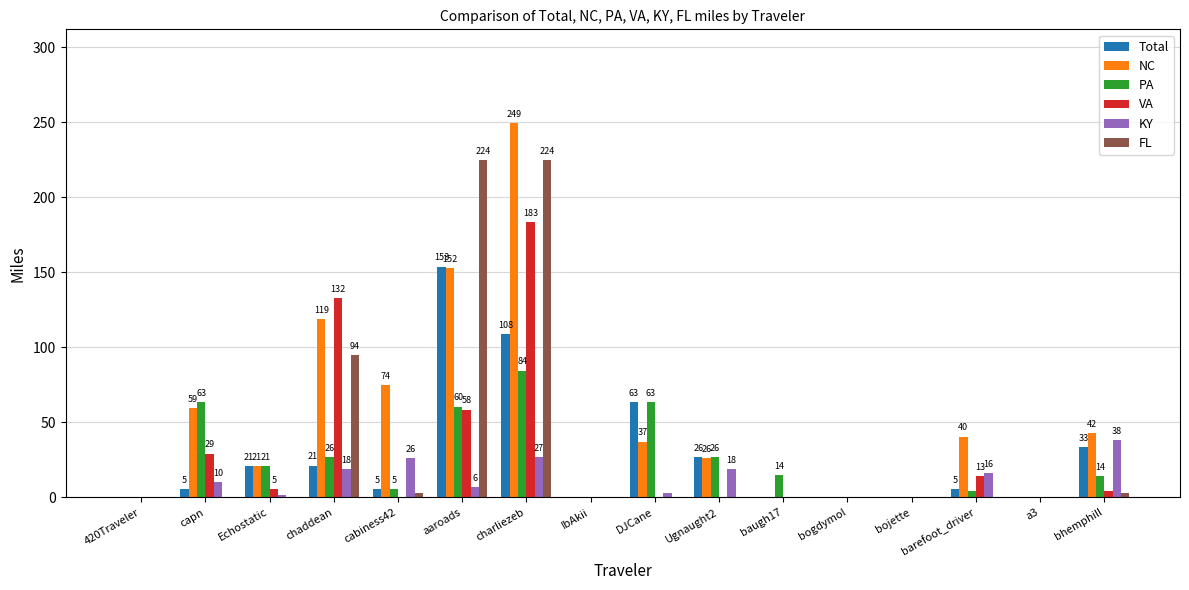

How many values in the Total series exceed 5?

10